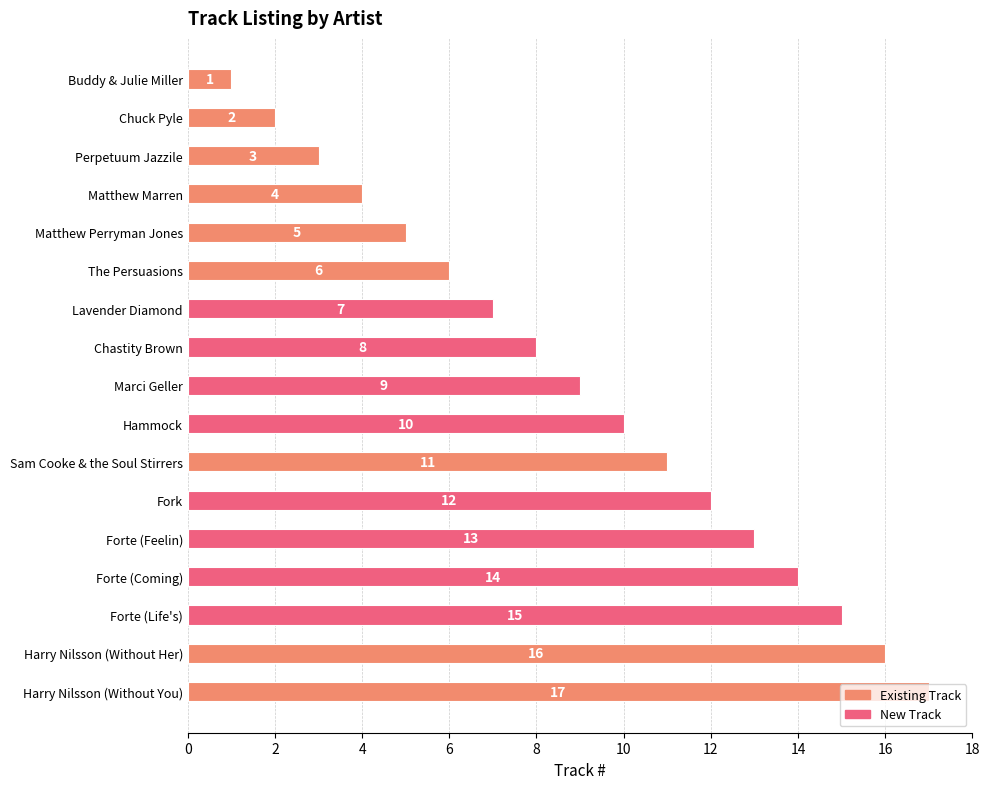

List the labels in order of value, largest first.

Harry Nilsson (Without You), Harry Nilsson (Without Her), Forte (Life's), Forte (Coming), Forte (Feelin), Fork, Sam Cooke & the Soul Stirrers, Hammock, Marci Geller, Chastity Brown, Lavender Diamond, The Persuasions, Matthew Perryman Jones, Matthew Marren, Perpetuum Jazzile, Chuck Pyle, Buddy & Julie Miller